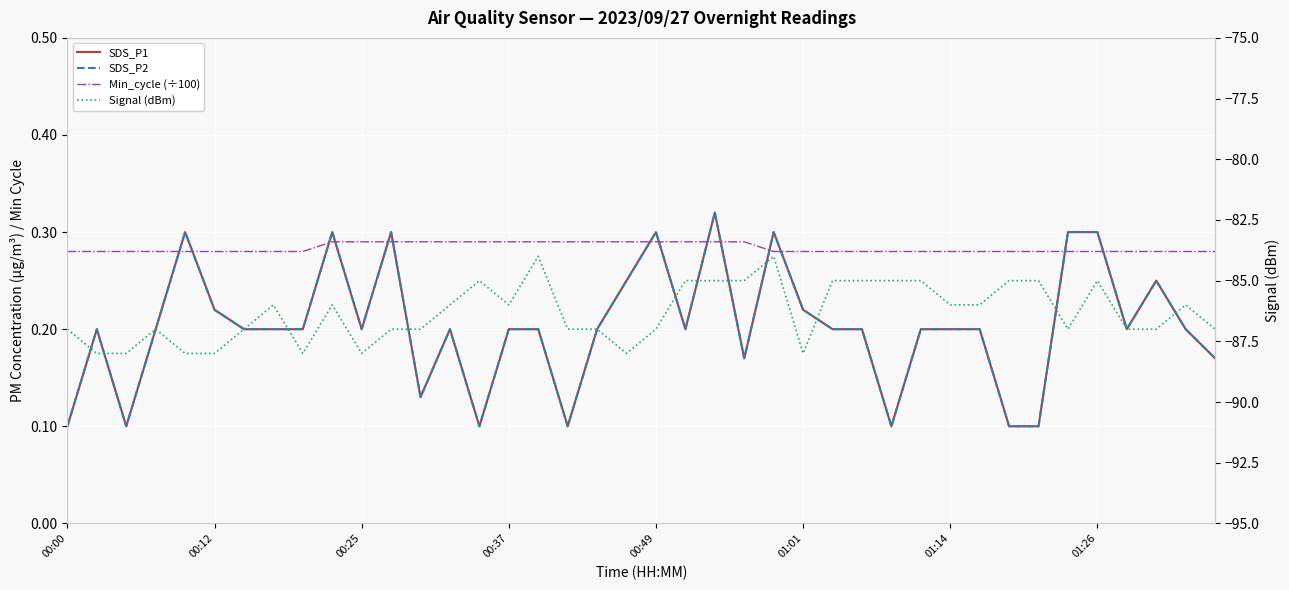

True or false: Min_cycle (÷100) and Signal (dBm) cross at least once.

False